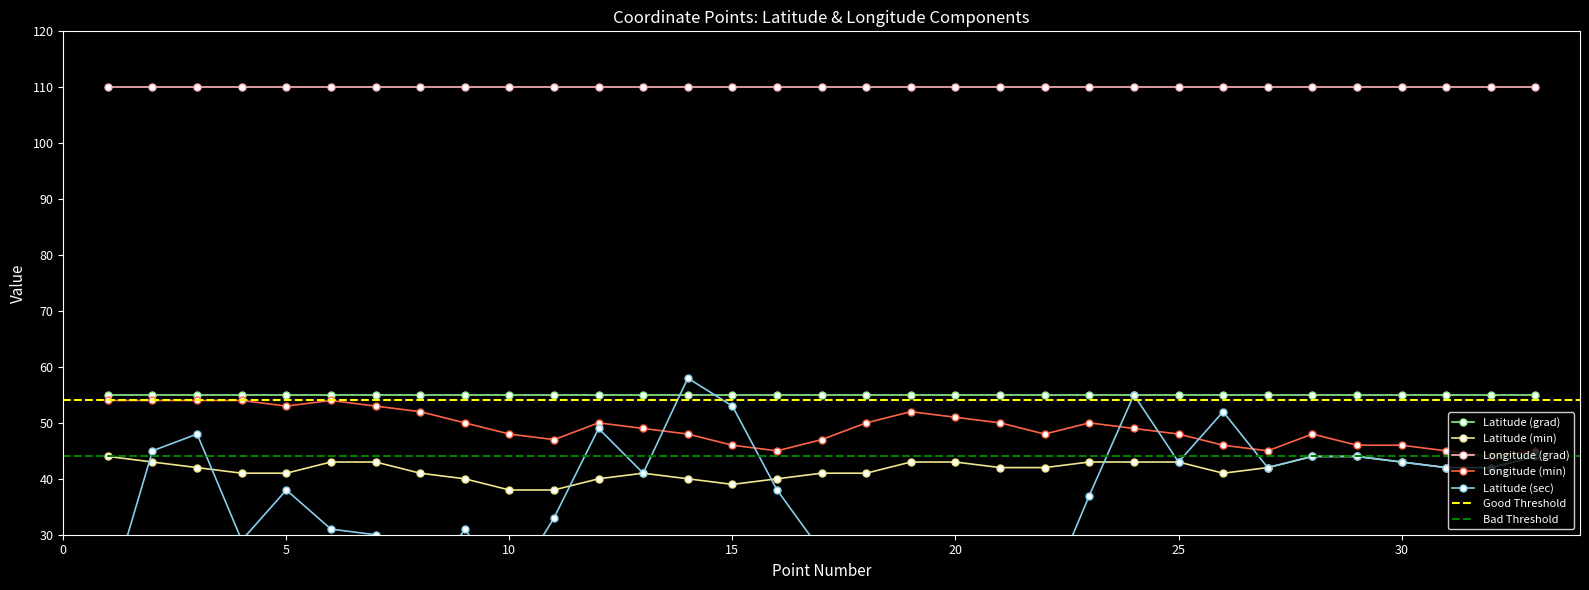

At which category does Latitude (min) reach its first local valley?

15